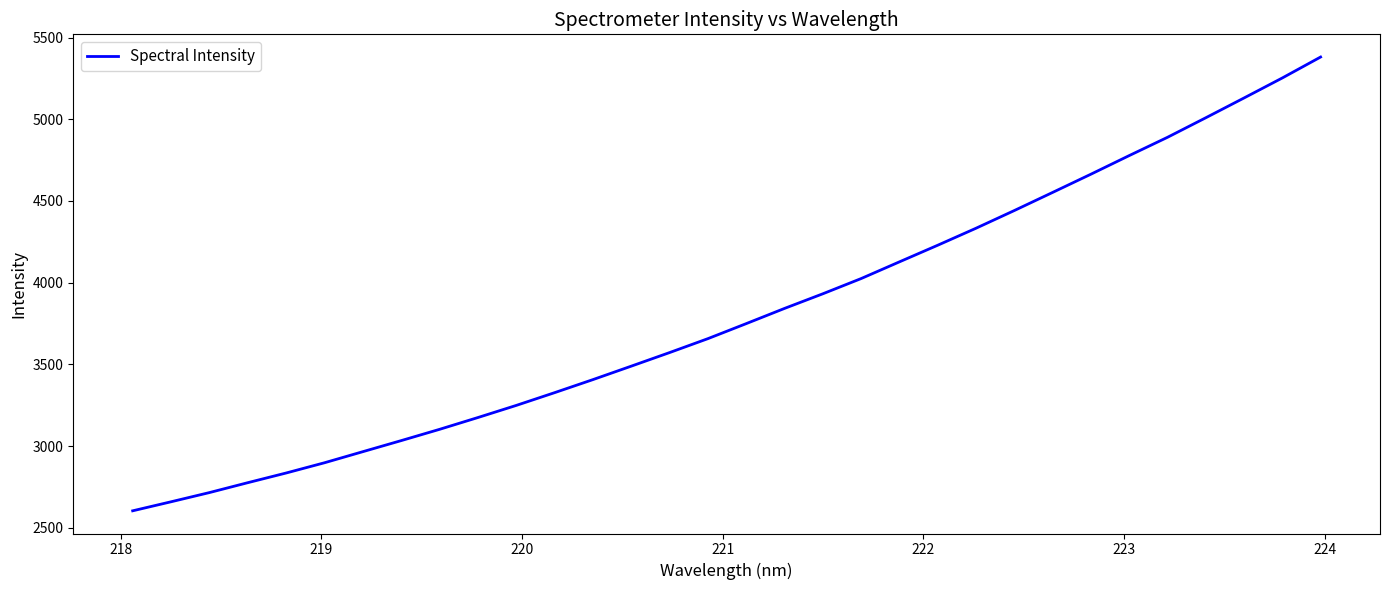

What is the difference between the maximum and minimum values?

2777.4